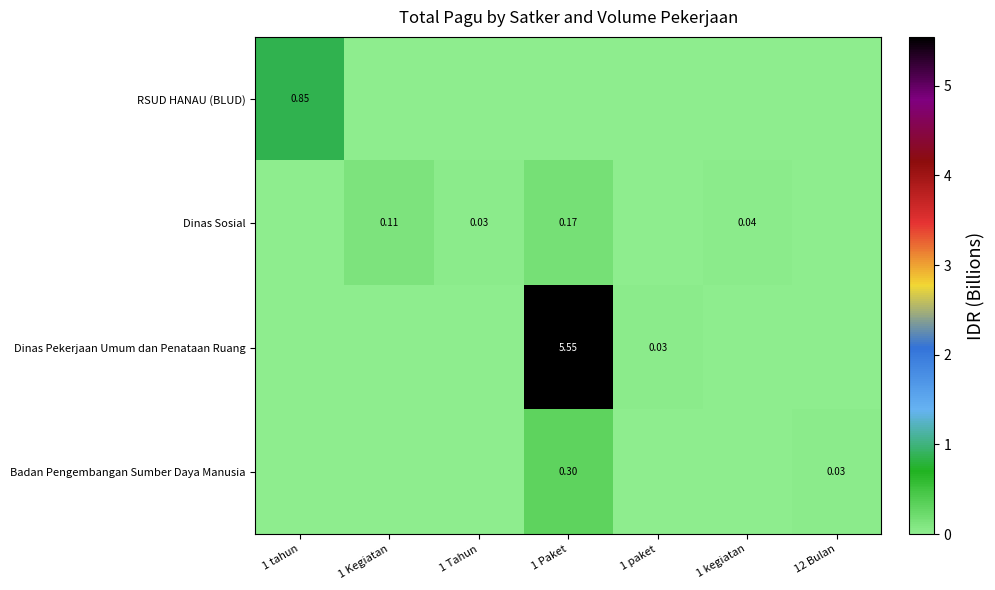

Is the value of Badan Pengembangan Sumber Daya Manusia at 1 Paket greater than the value of Dinas Sosial at 1 Tahun?

Yes